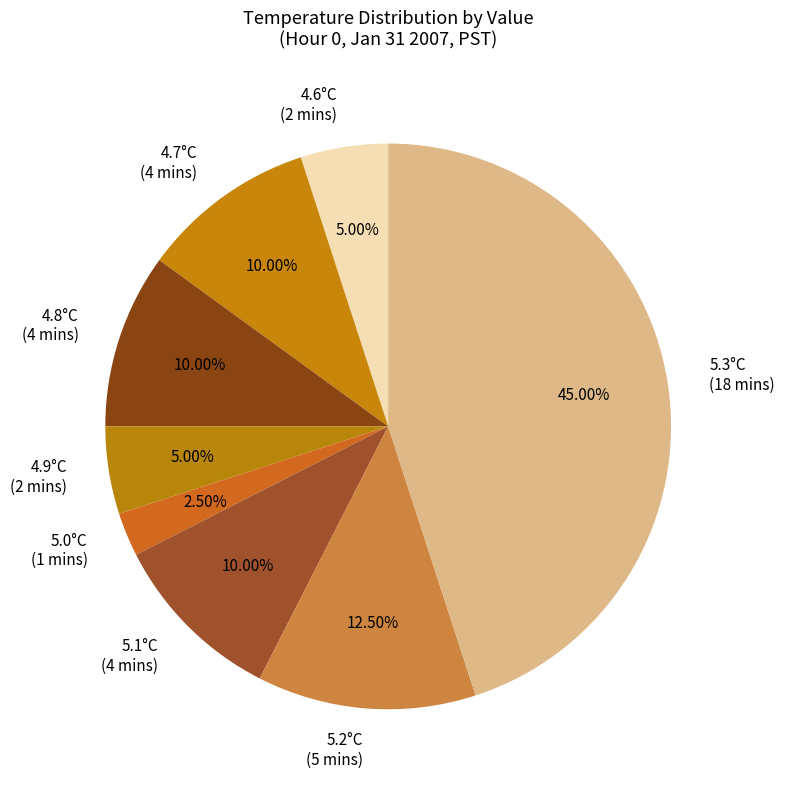

Do 5.3°C (18 mins) and 4.7°C (4 mins) together represent more than half of the pie?

Yes